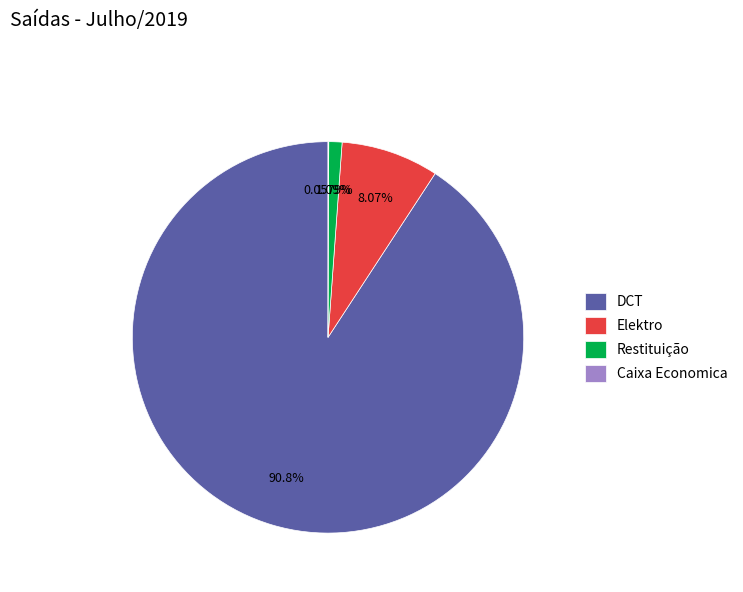

What is the total percentage of Restituição and Elektro?

9.2%